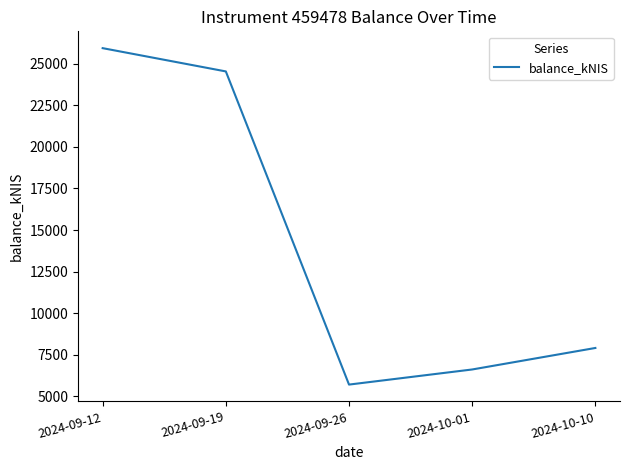

Rank the categories by value from highest to lowest.

2024-09-12, 2024-09-19, 2024-10-10, 2024-10-01, 2024-09-26